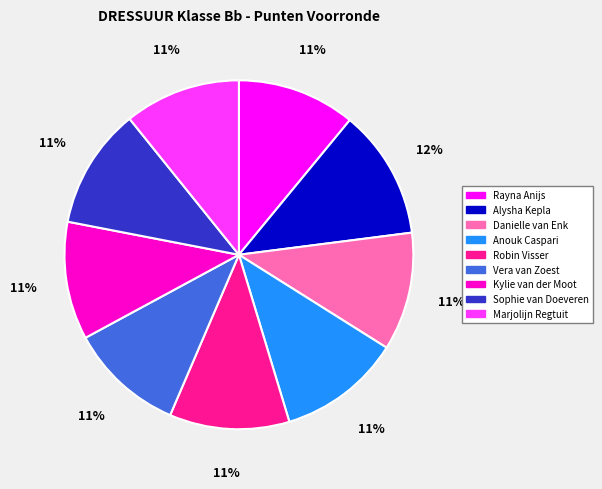

Is the sum of Sophie van Doeveren and Anouk Caspari greater than half?

No